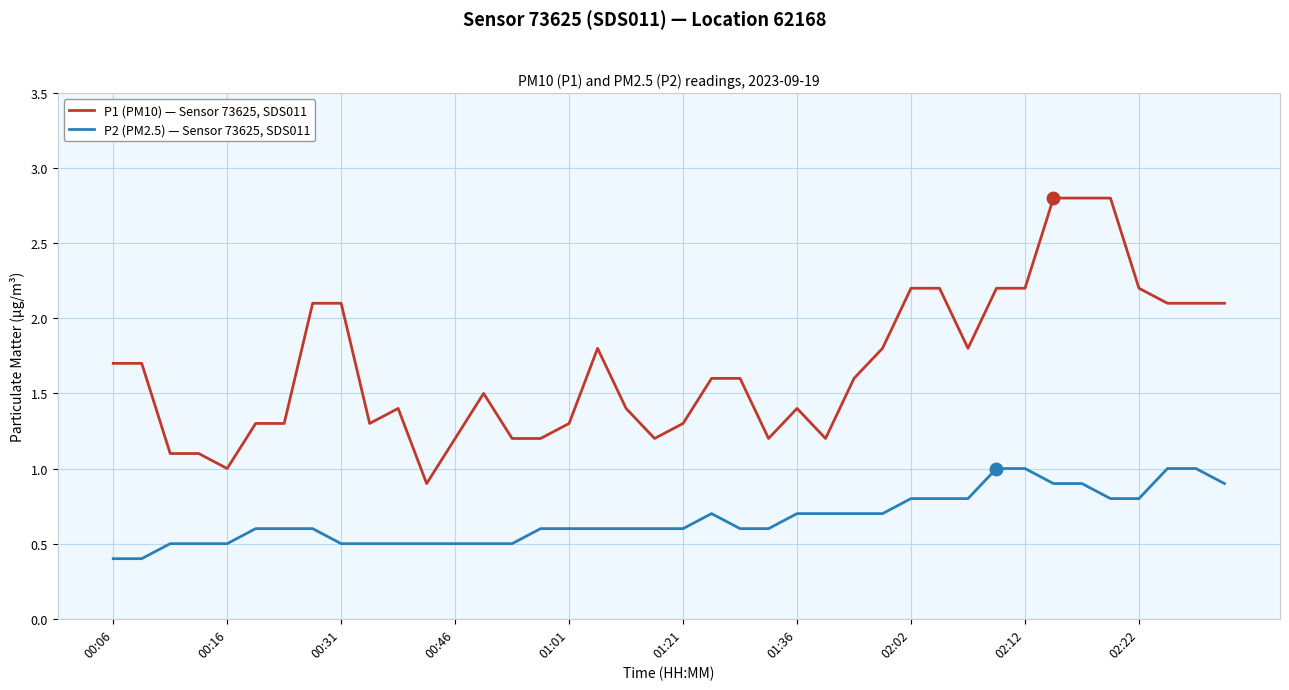

Which series has the largest range (max minus min)?

P1 (PM10) — Sensor 73625, SDS011